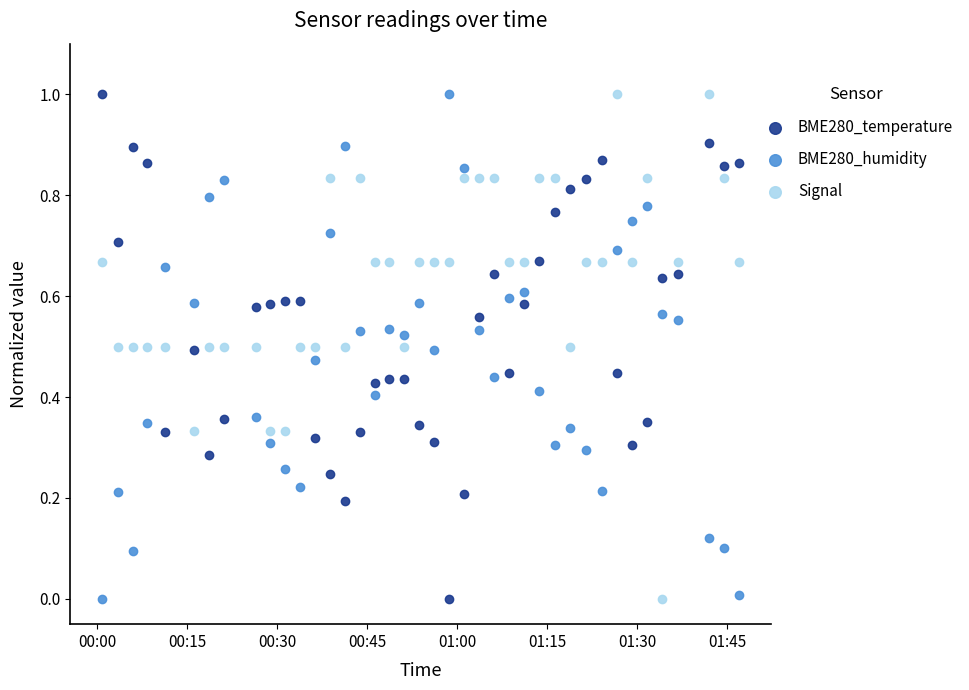

Across all data points, what is the range of Y values (max minus min)?

1.0